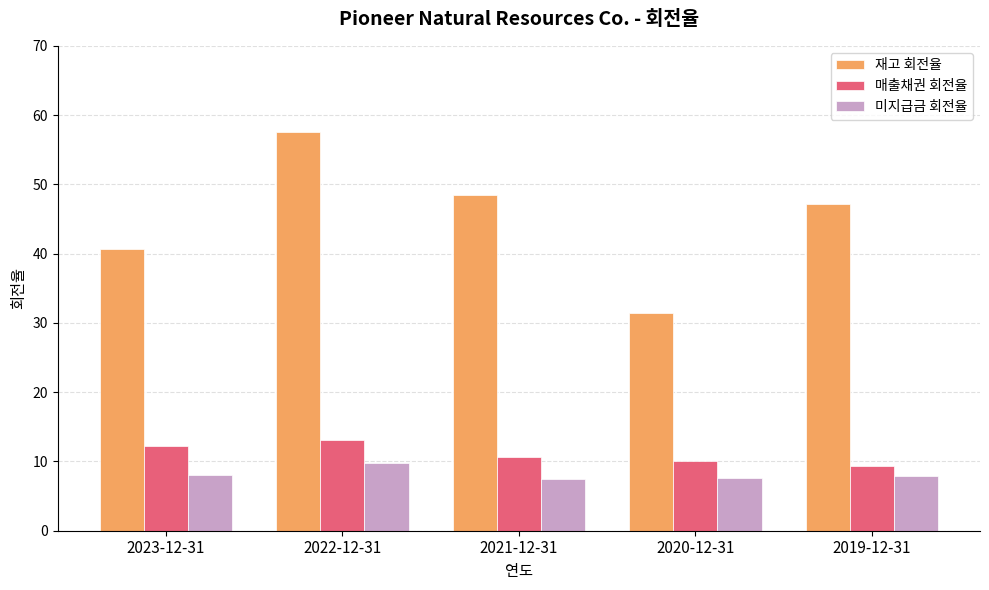

Which series has the largest total across all categories?

재고 회전율